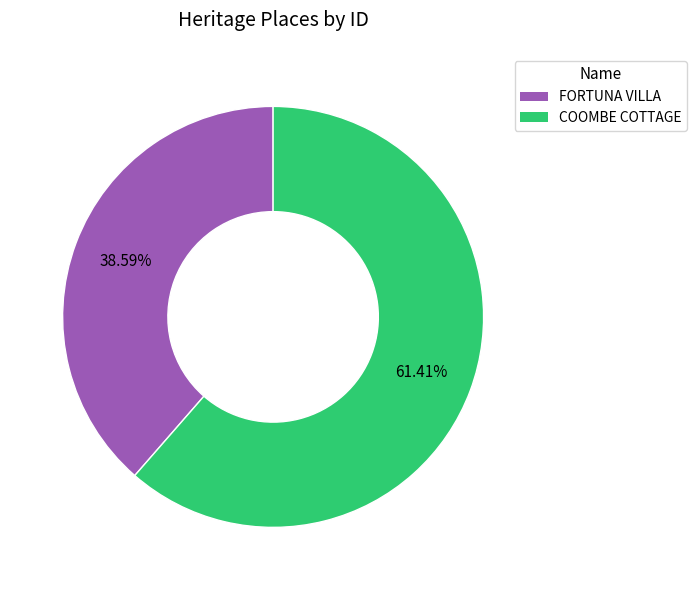

Rank the categories by value from lowest to highest.

FORTUNA VILLA, COOMBE COTTAGE